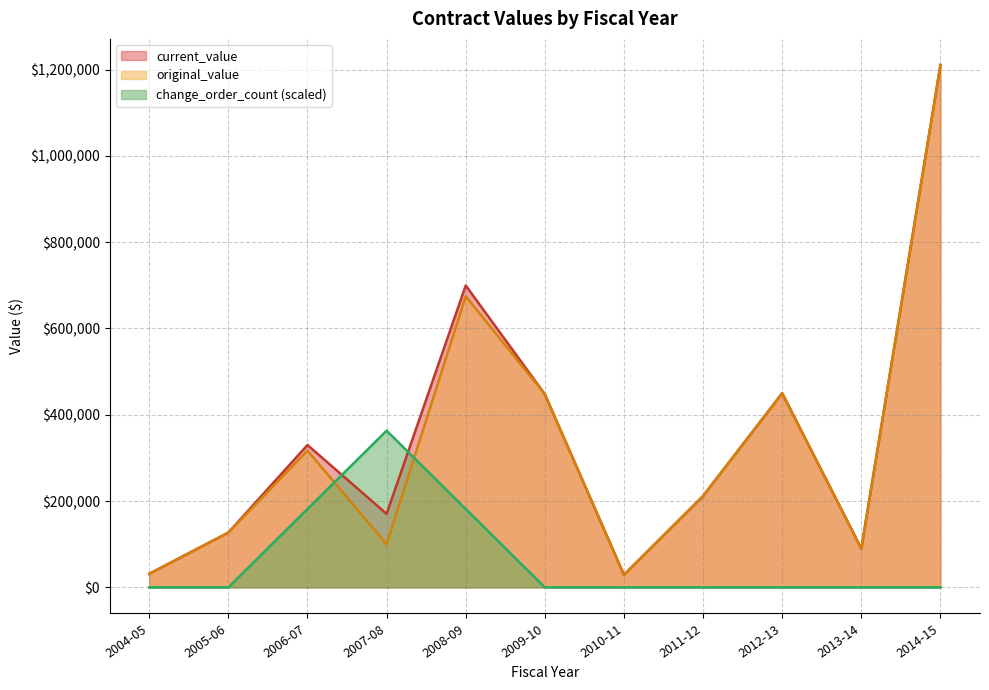

In original_value, how many points are higher than both neighbors (excluding endpoints)?

3